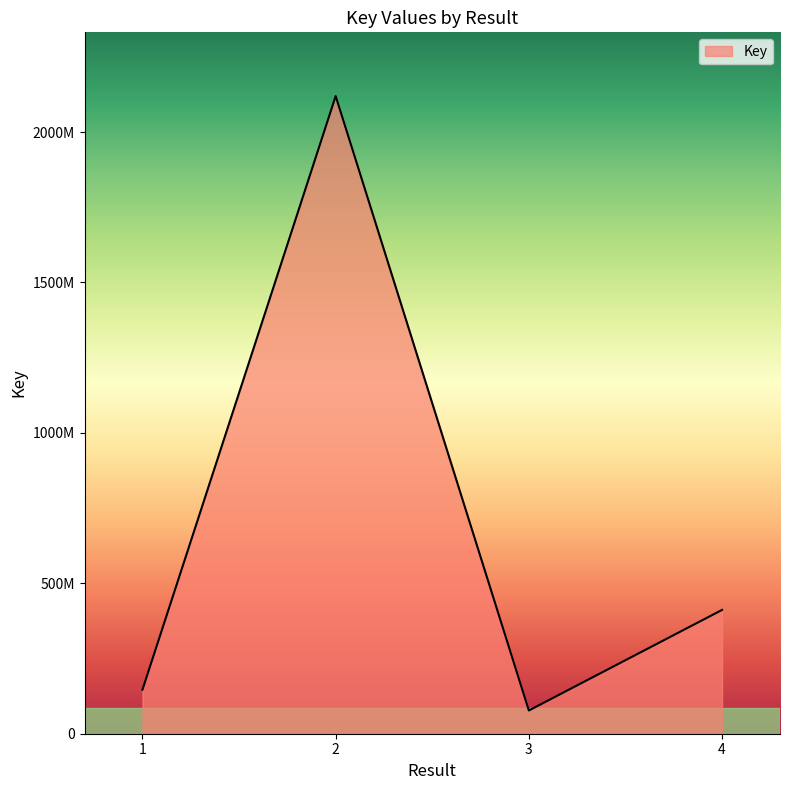

At which category does the data reach its first local peak?

2